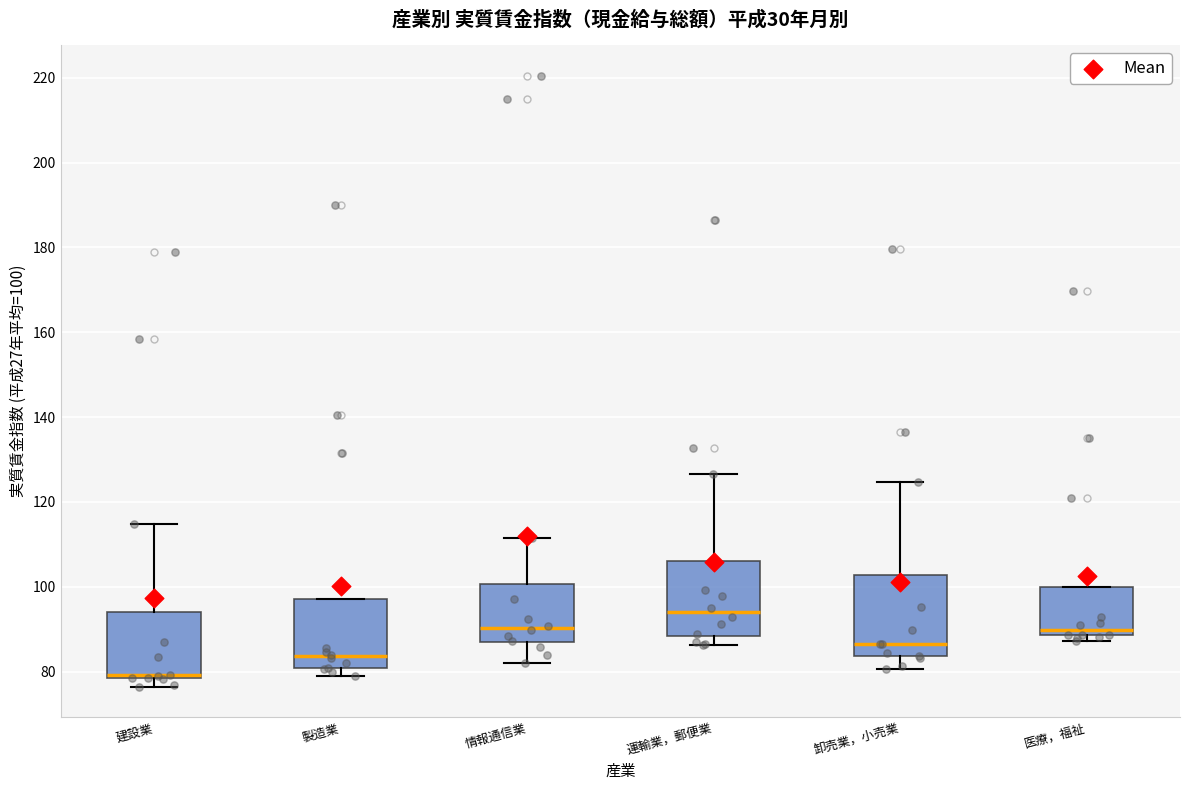

Which box has the lowest median line?

建設業